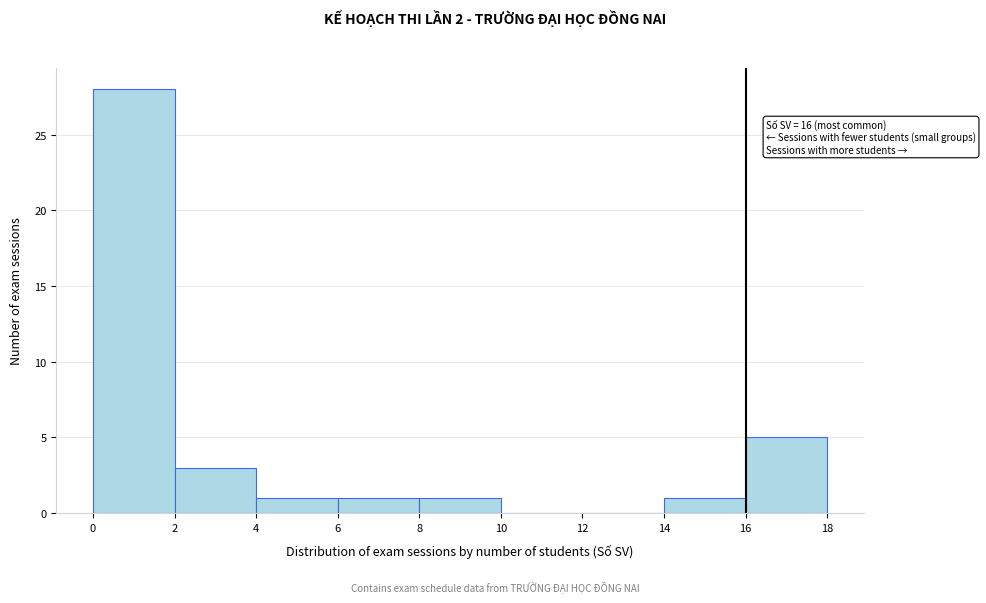

Which range on the x-axis has the tallest bar?

0 to 2